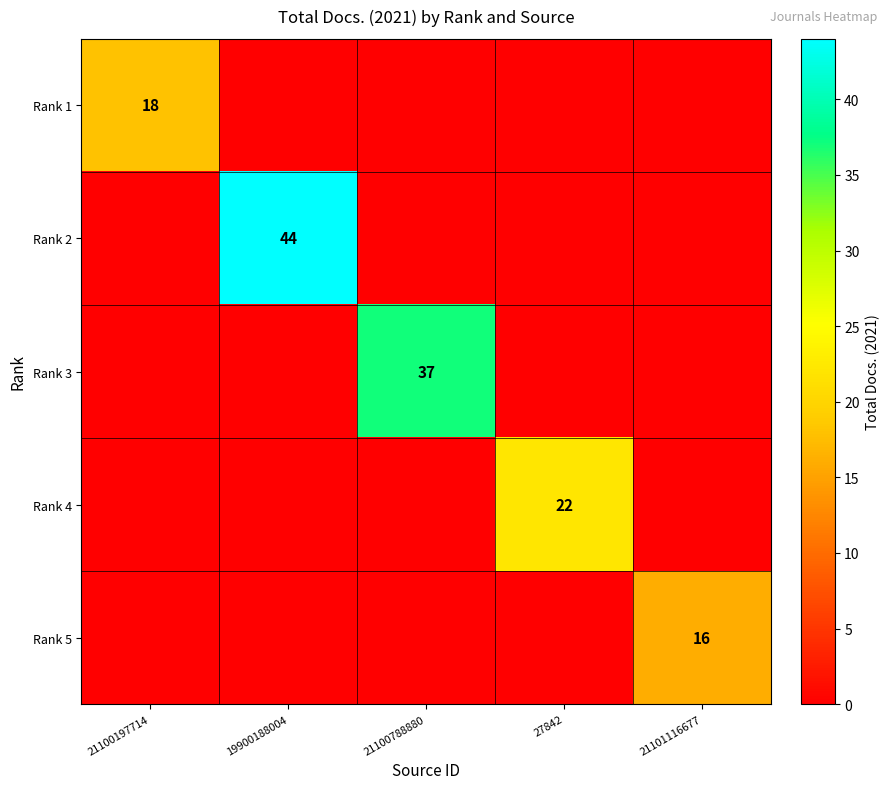

The value of Rank 2 at 19900188004 is 12. True or false?

False